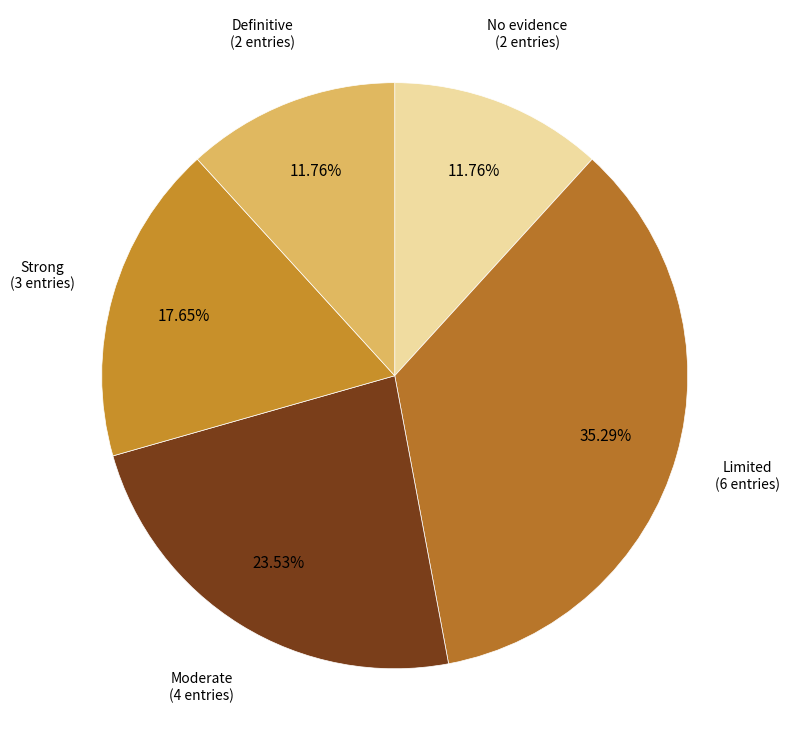

Approximately how many times larger is the value at No evidence compared to Definitive?

1.0